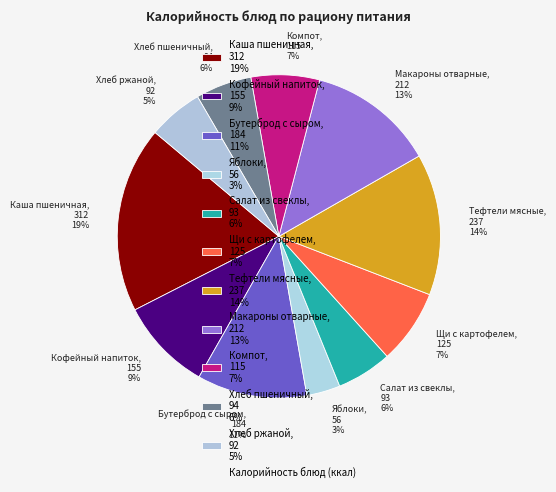

To the nearest percent, what percentage of the pie is Хлеб пшеничный, 94 6%?

6%